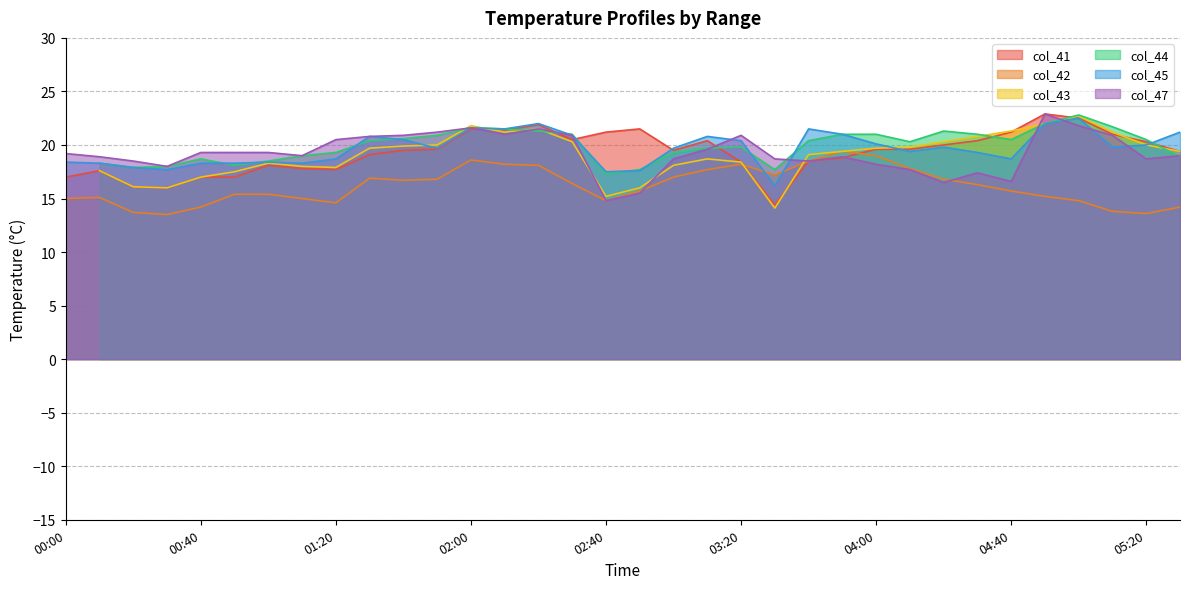

What is the label of the 16th point from the right?

03:00